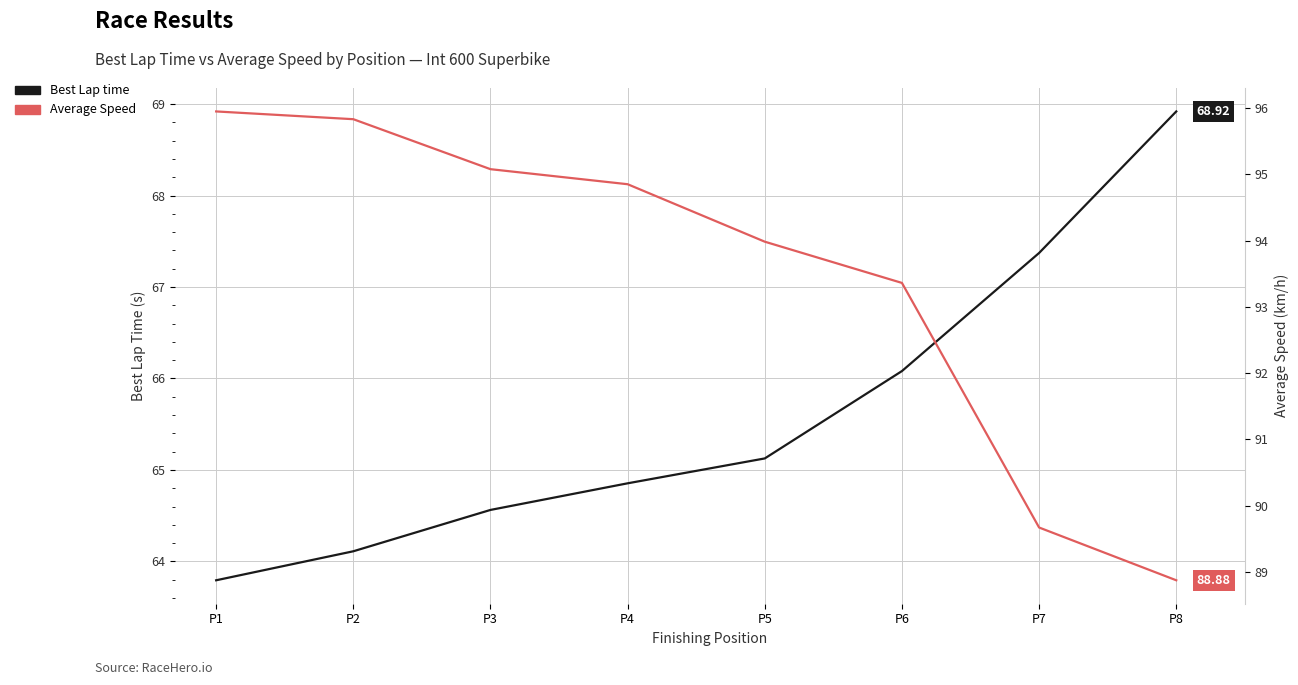

Where is Average Speed nearest to the value 92?

P6